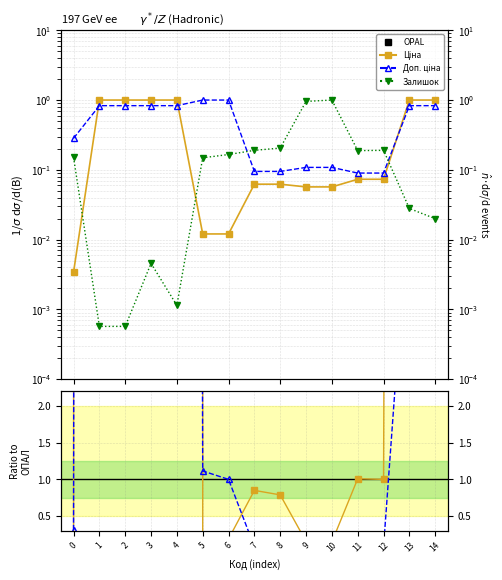

Does the chart have visible grid lines?

Yes